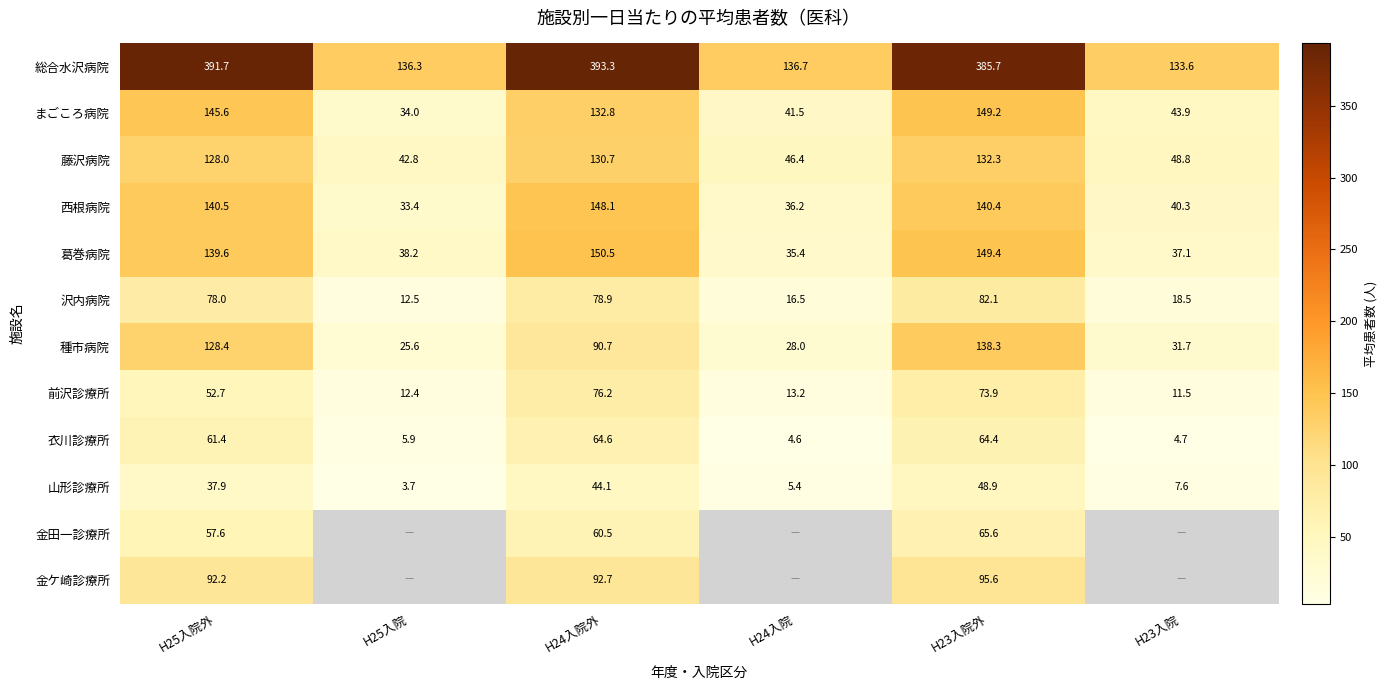

Where does the まごころ病院 series first go above 132?

H25入院外